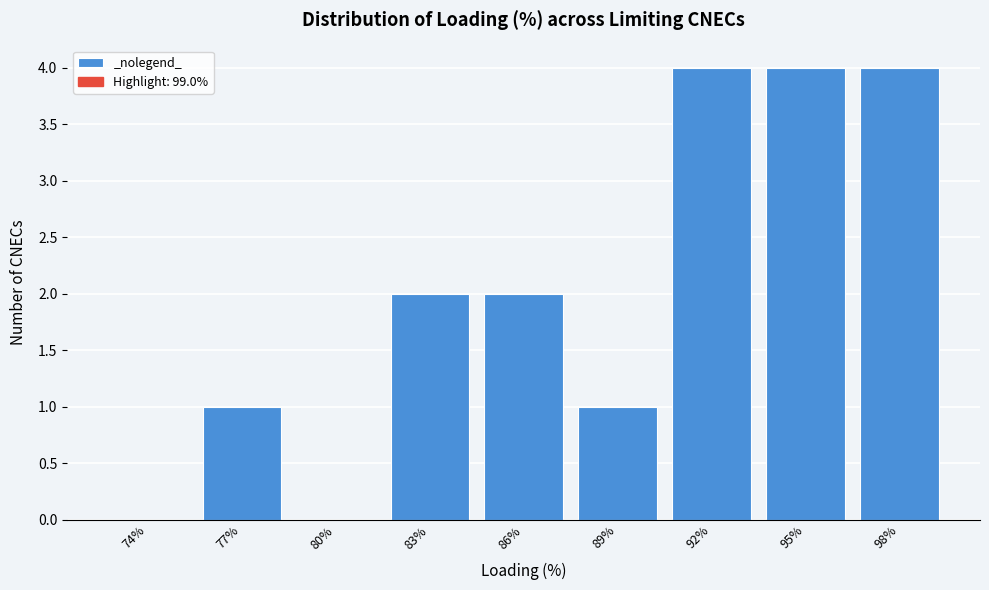

Reading left to right, list all the values displayed in this chart.

74%=0	77%=1	80%=0	83%=2	86%=2	89%=1	92%=4	95%=4	98%=4